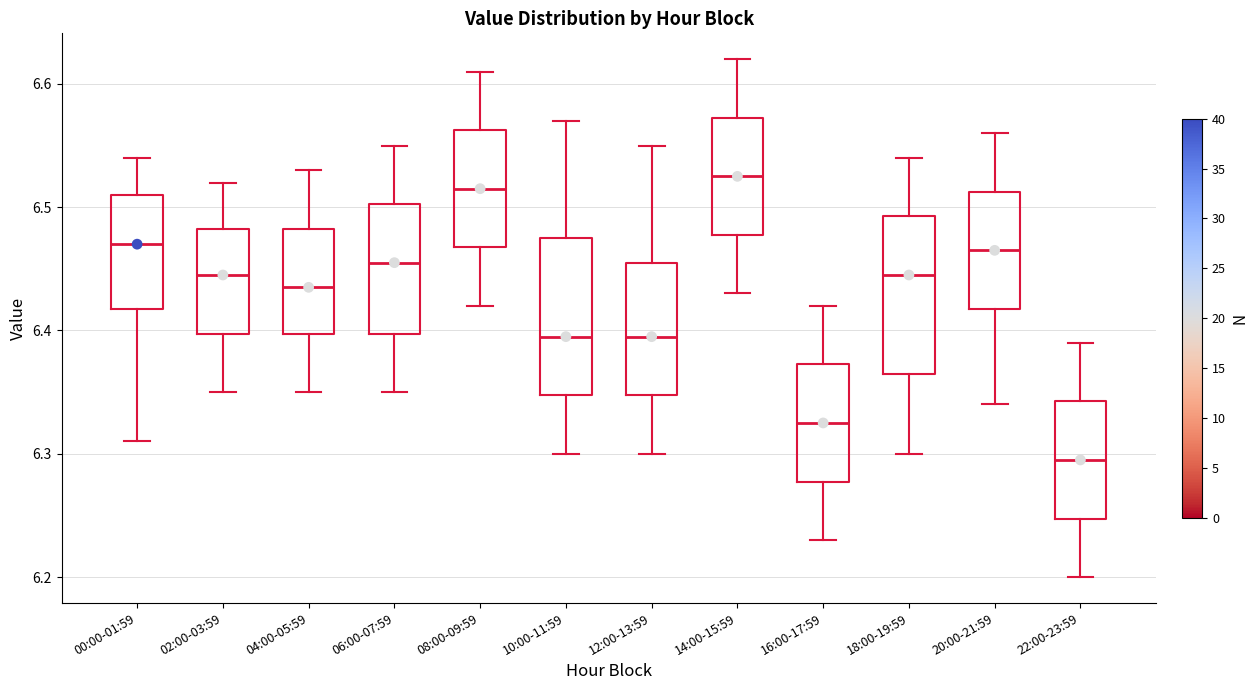

Reading left to right, transcribe this box plot: for each box, give where its median line is, the range the box spans, and where its two whiskers end, as read against the y-axis. The values are not printed on the chart, so give them approximately, as read against the axis.

00:00-01:59: median 6.47, box 6.42 to 6.51, whiskers 6.31 to 6.54
02:00-03:59: median 6.45, box 6.40 to 6.48, whiskers 6.35 to 6.52
04:00-05:59: median 6.44, box 6.40 to 6.48, whiskers 6.35 to 6.53
06:00-07:59: median 6.46, box 6.40 to 6.50, whiskers 6.35 to 6.55
08:00-09:59: median 6.52, box 6.47 to 6.56, whiskers 6.42 to 6.61
10:00-11:59: median 6.40, box 6.35 to 6.48, whiskers 6.30 to 6.57
12:00-13:59: median 6.40, box 6.35 to 6.46, whiskers 6.30 to 6.55
14:00-15:59: median 6.53, box 6.48 to 6.57, whiskers 6.43 to 6.62
16:00-17:59: median 6.33, box 6.28 to 6.37, whiskers 6.23 to 6.42
18:00-19:59: median 6.45, box 6.37 to 6.49, whiskers 6.30 to 6.54
20:00-21:59: median 6.47, box 6.42 to 6.51, whiskers 6.34 to 6.56
22:00-23:59: median 6.30, box 6.25 to 6.34, whiskers 6.20 to 6.39